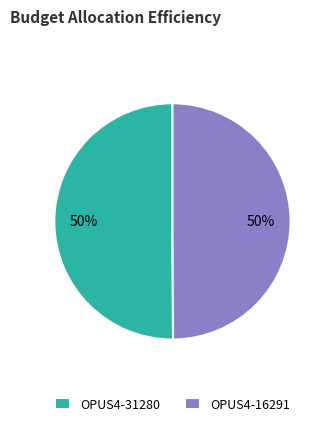

Is it true that OPUS4-31280 is 64% of the pie?

False